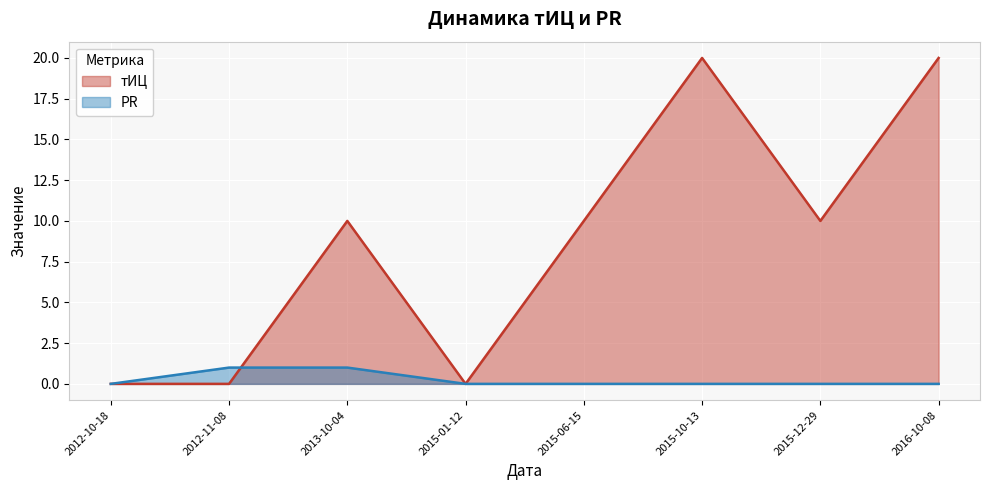

What is the label of the 3rd point from the left?

2013-10-04